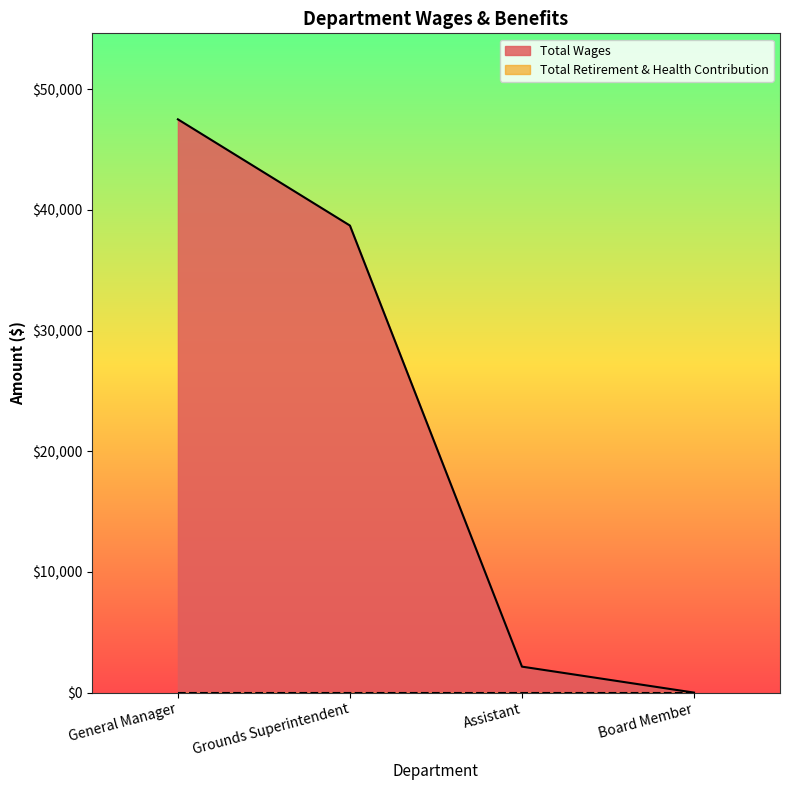

How many lines are shown in the chart?

2